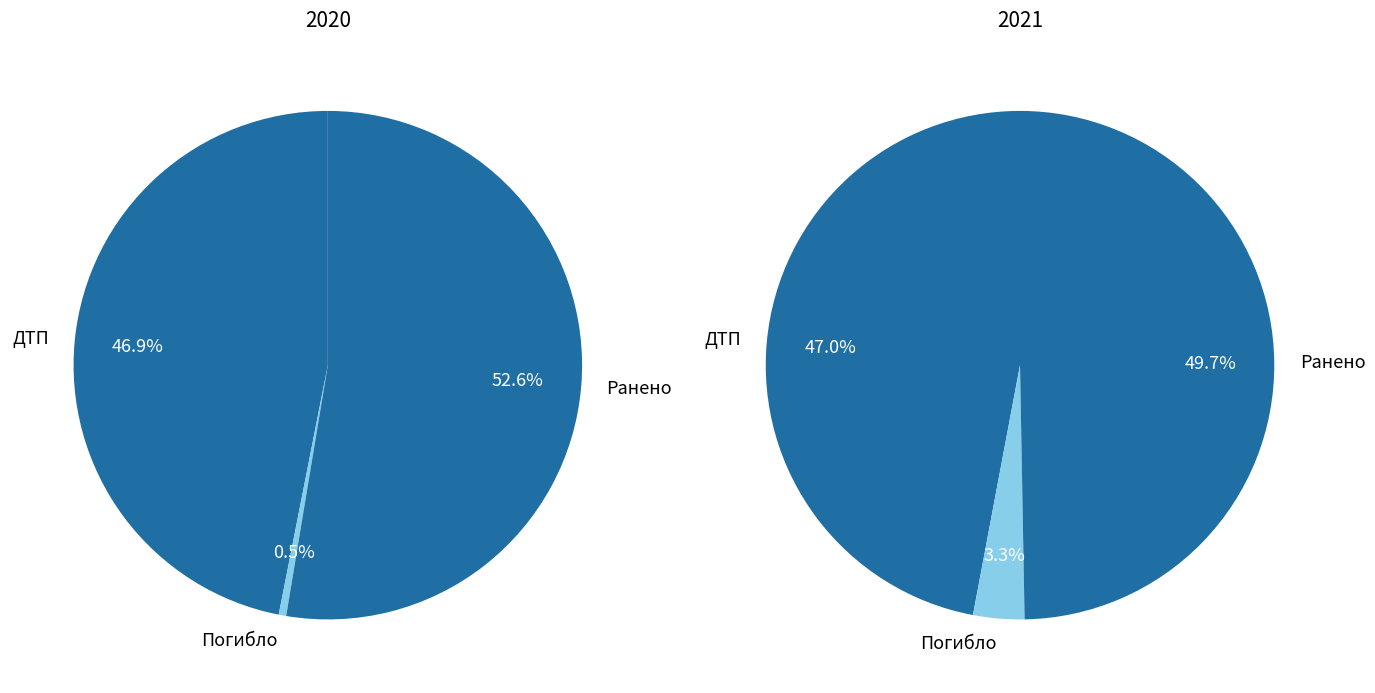

How many segments does this pie chart have?

3